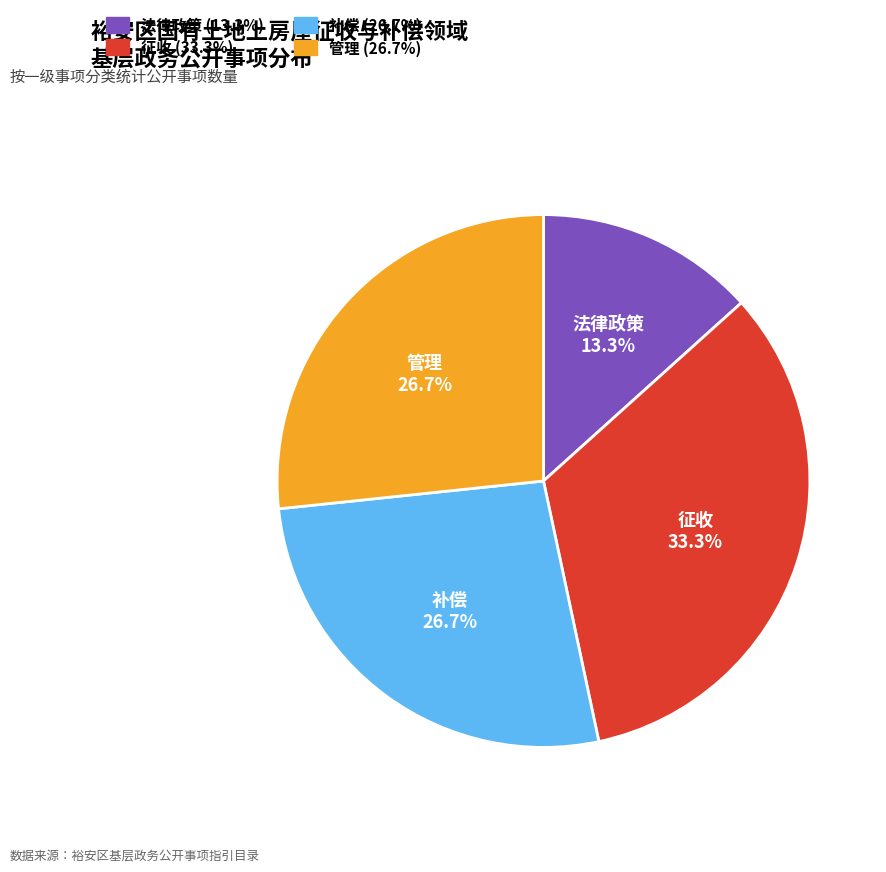

To the nearest percent, what is the difference between the 征收 and 管理 slice percentages?

7%